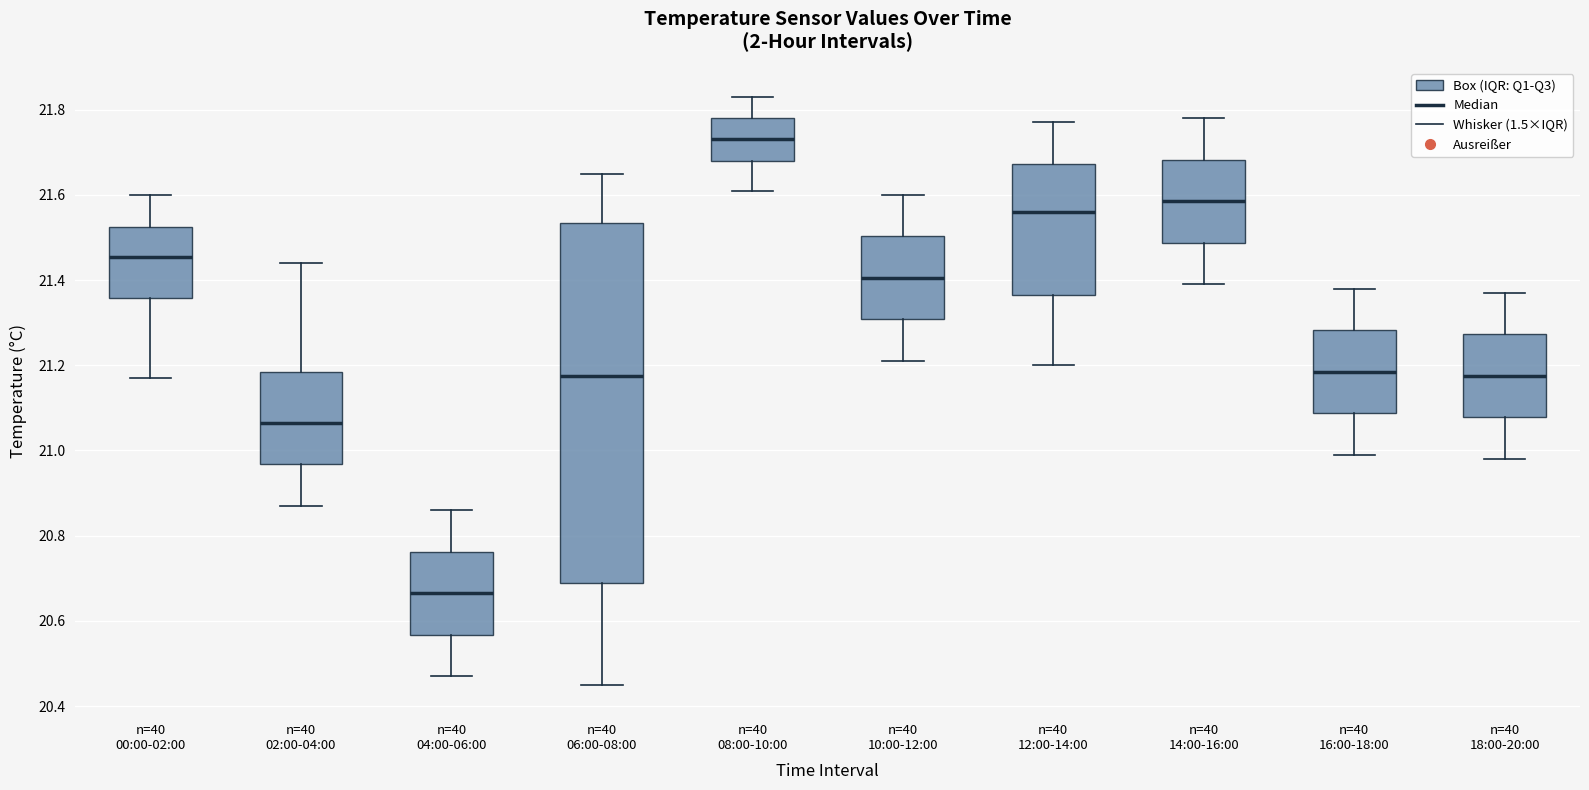

Which box's median line is the lowest?

n=40 04:00-06:00